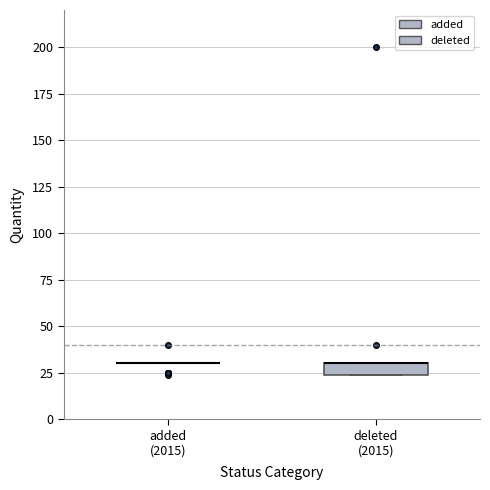

Which box is the tallest, from its lower edge to its upper edge?

deleted (2015)